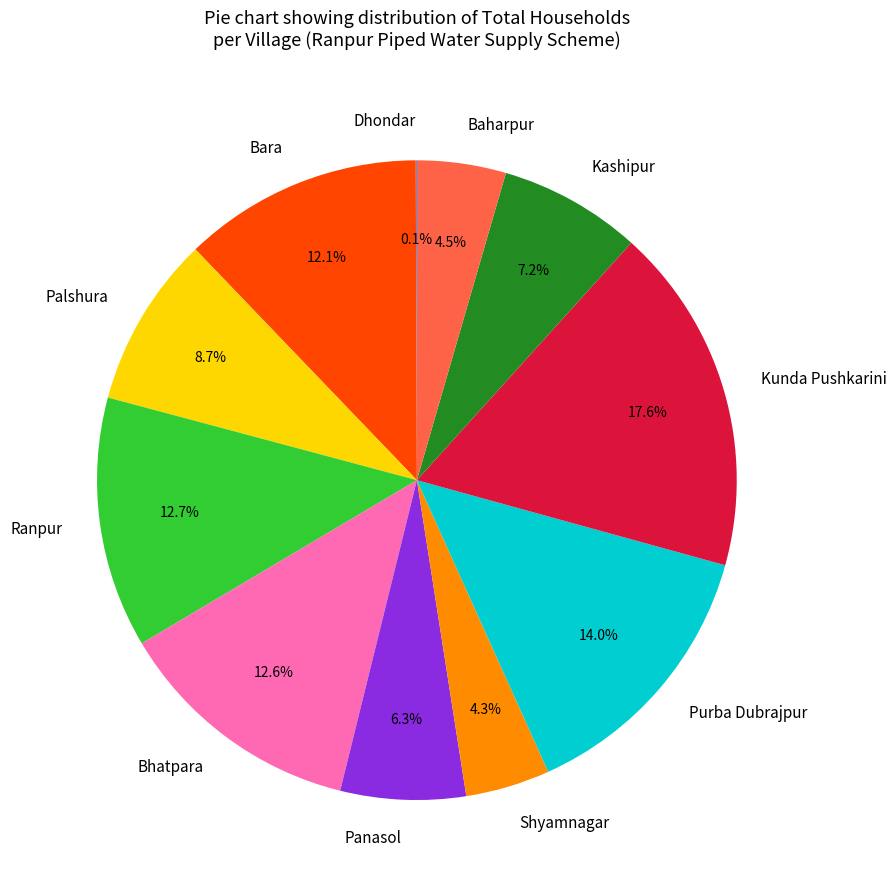

Is the sum of Baharpur and Purba Dubrajpur greater than half?

No